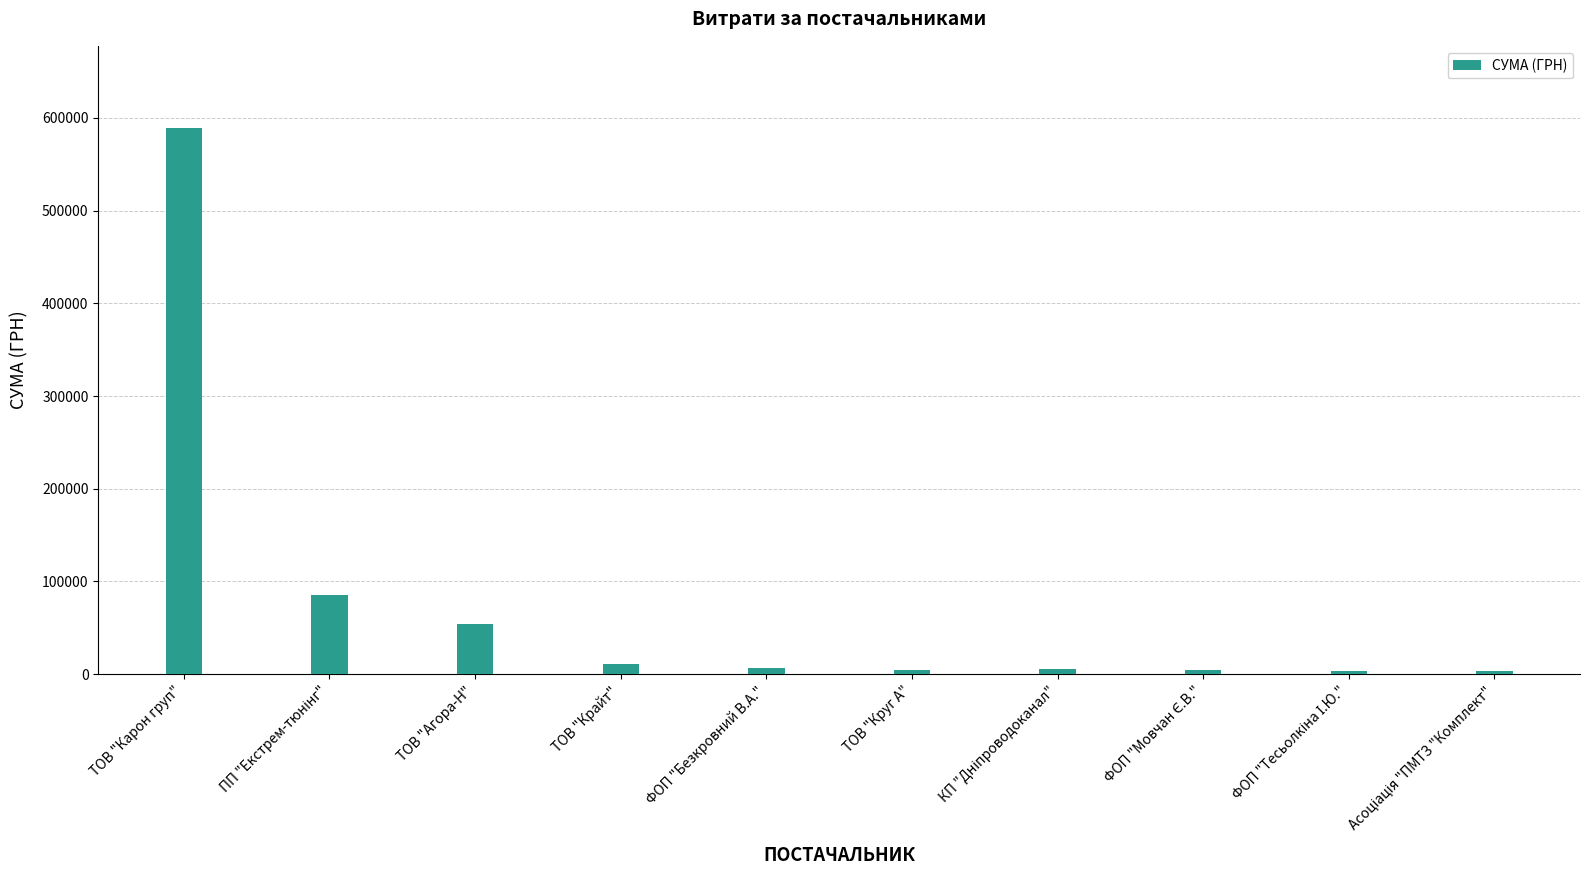

What is the minimum value shown in the chart?

3387.1